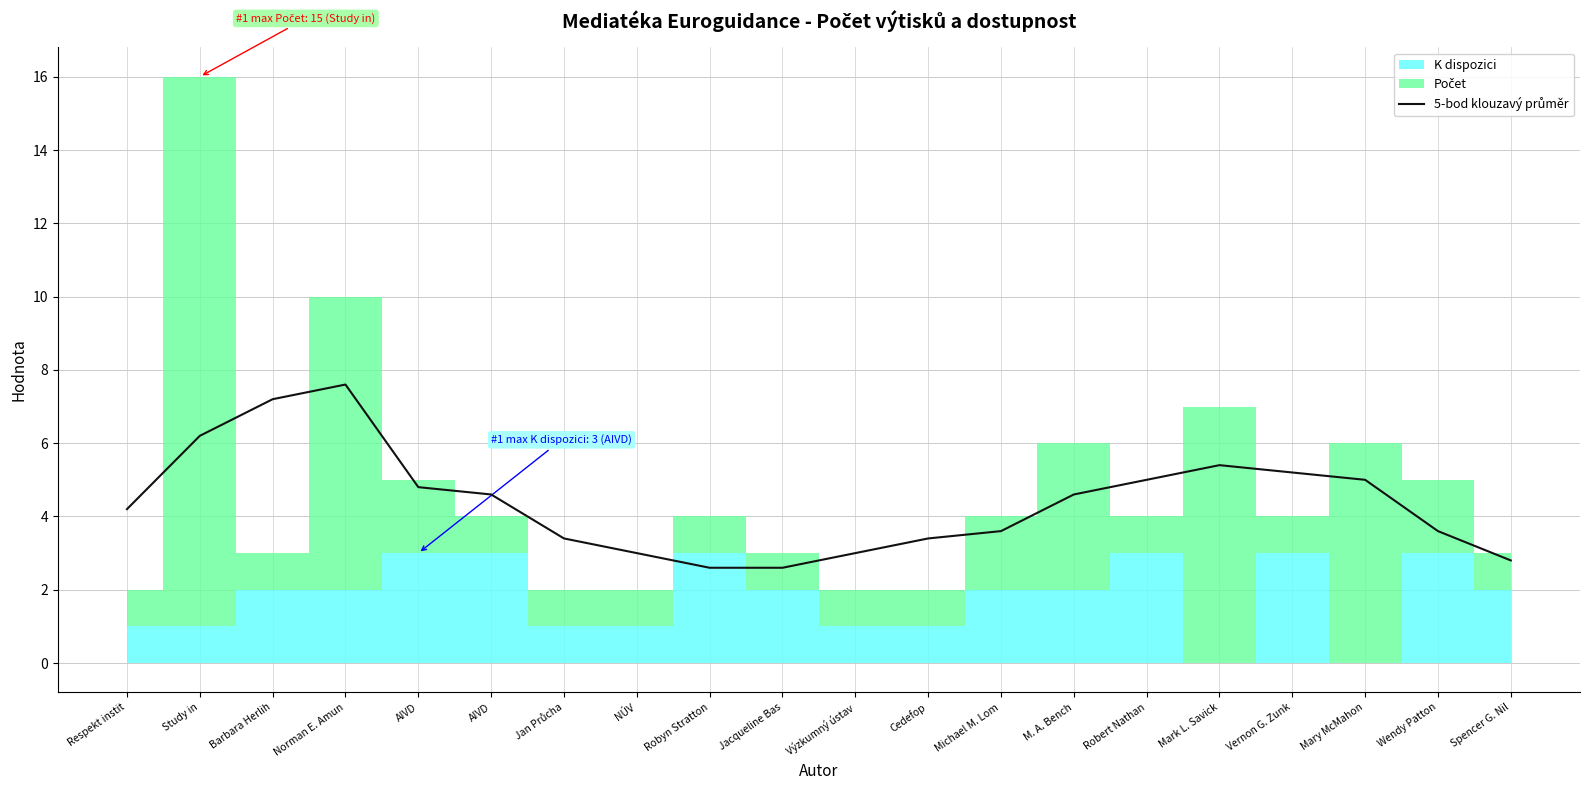

Reading right to left, what are all the values shown in this chart?

2.8	3.6	5.0	5.2	5.4	5.0	4.6	3.6	3.4	3.0	2.6	2.6	3.0	3.4	4.6	4.8	7.6	7.2	6.2	4.2